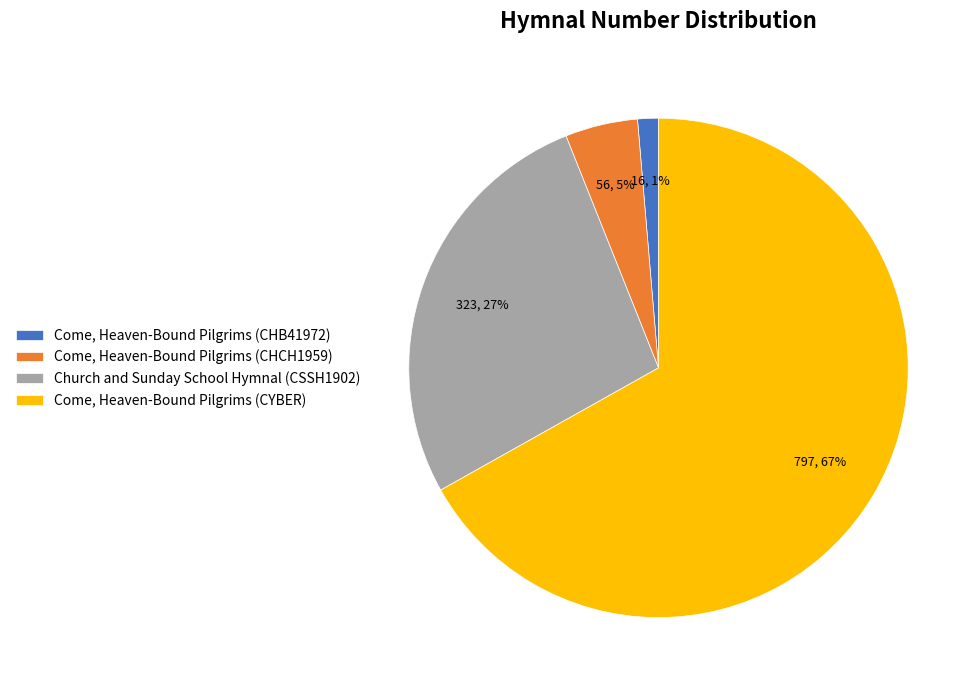

Rank the categories by value from lowest to highest.

Come, Heaven-Bound Pilgrims (CHB41972), Come, Heaven-Bound Pilgrims (CHCH1959), Church and Sunday School Hymnal (CSSH1902), Come, Heaven-Bound Pilgrims (CYBER)